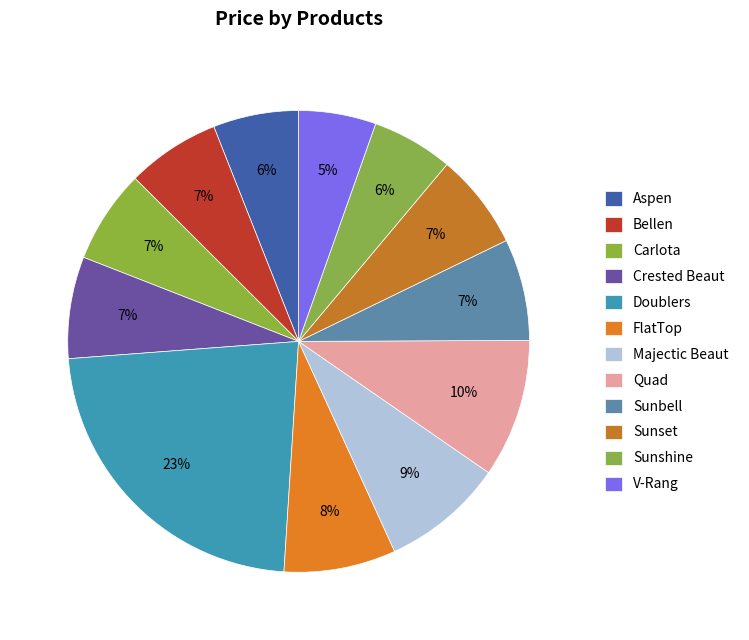

The Majectic Beaut slice represents 9% of the pie. True or false?

True